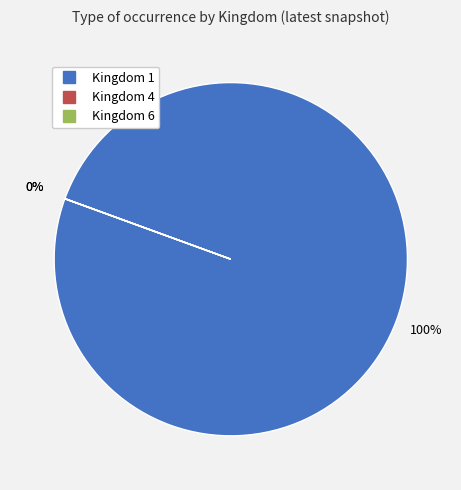

What is the majority slice?

Kingdom 1